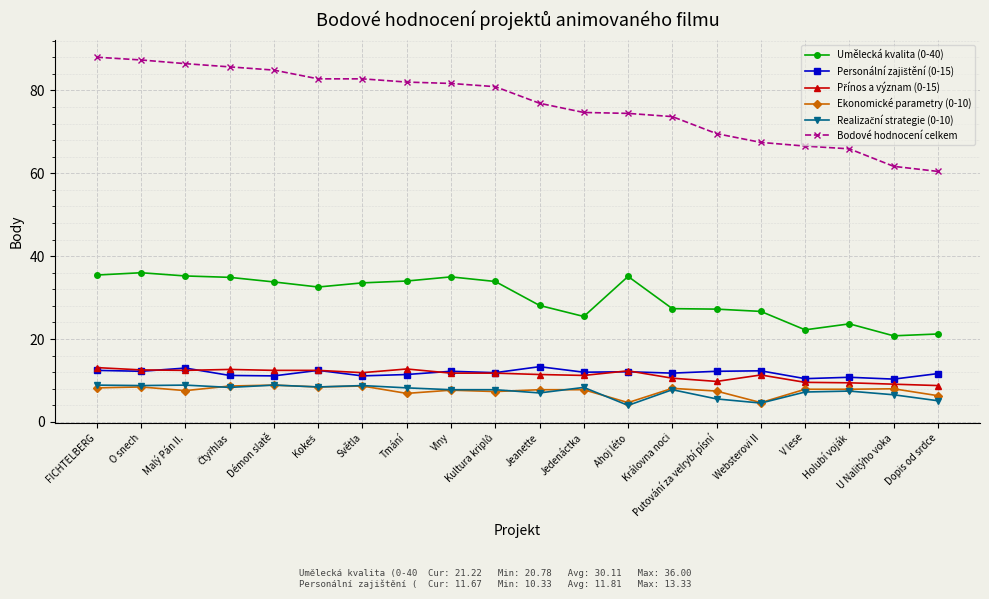

What is the highest value of the Bodové hodnocení celkem series?

88.0